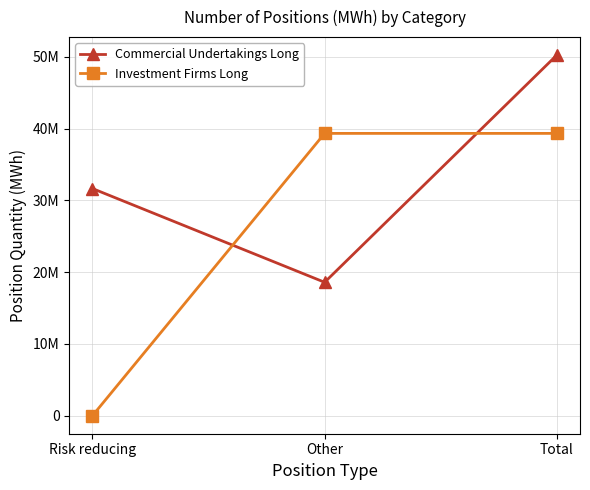

Is this an area chart (filled region under the line)?

No